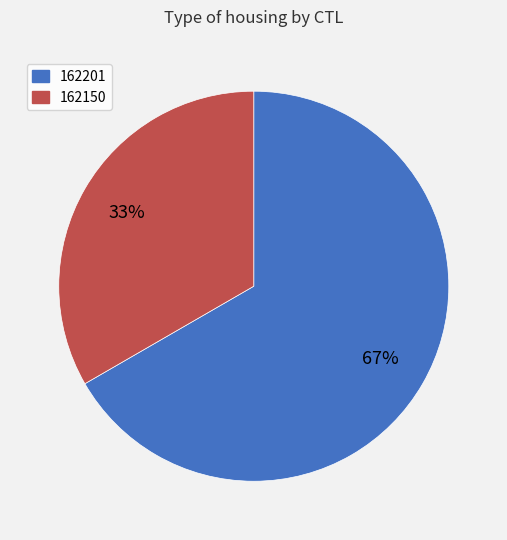

Which category has the biggest portion of the pie?

162201